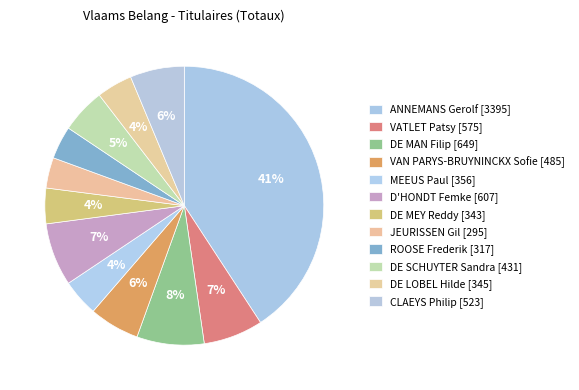

To the nearest percent, what is the difference between the largest and smallest slice percentages?

37%